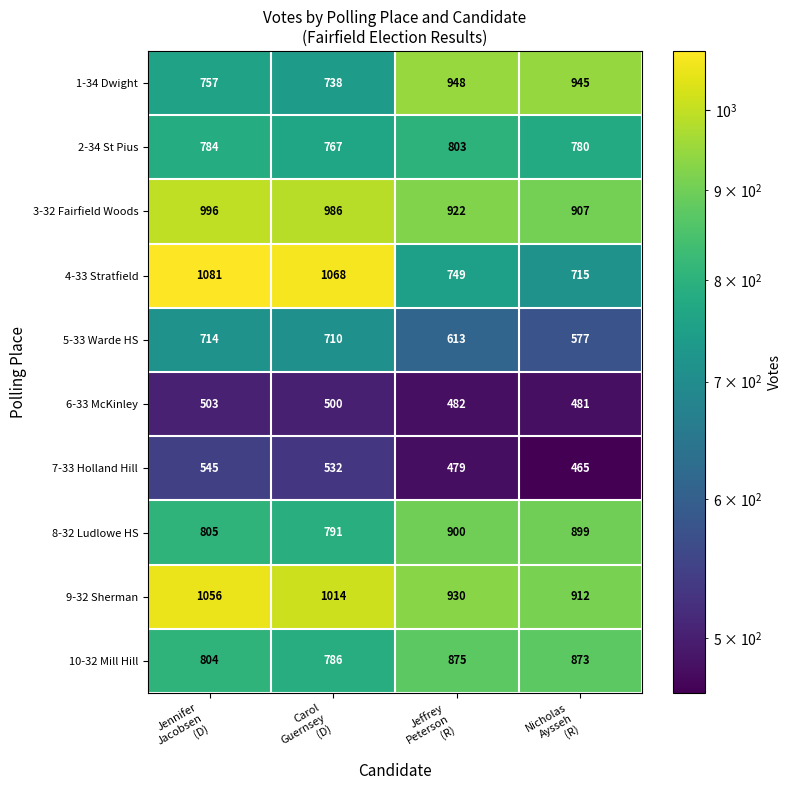

How many values in the 1-34 Dwight series are below 945?

2